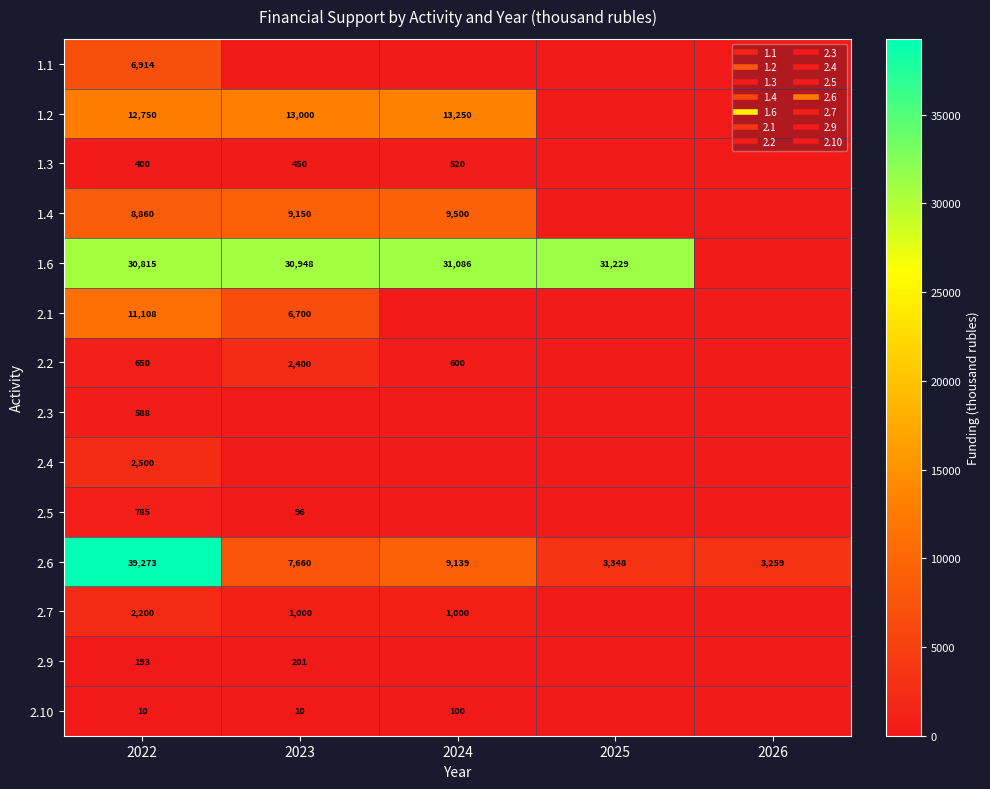

What is the average value of the 2.9 series?

78.9